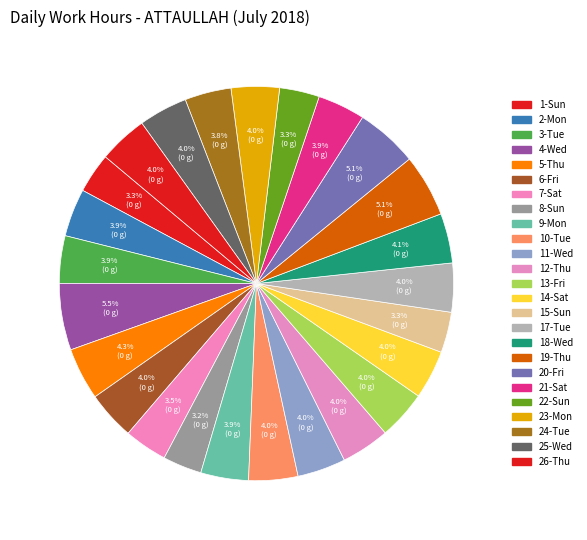

Does 4-Wed account for over 50% of the chart?

No